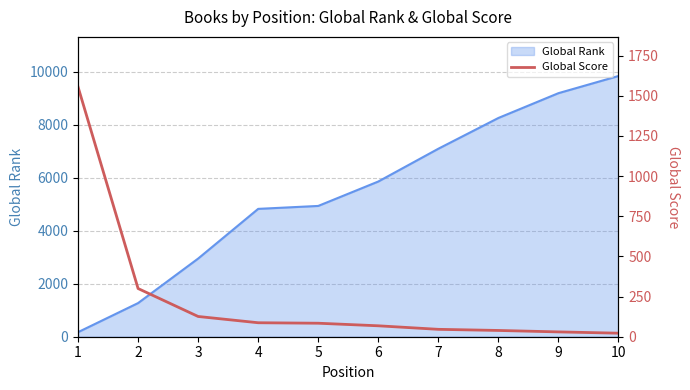

What is the highest value of the Global Rank series?

9848